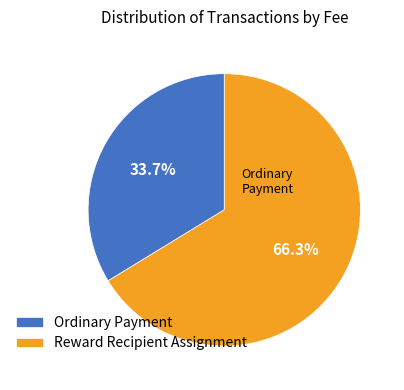

Is Ordinary Payment the majority of the pie?

No